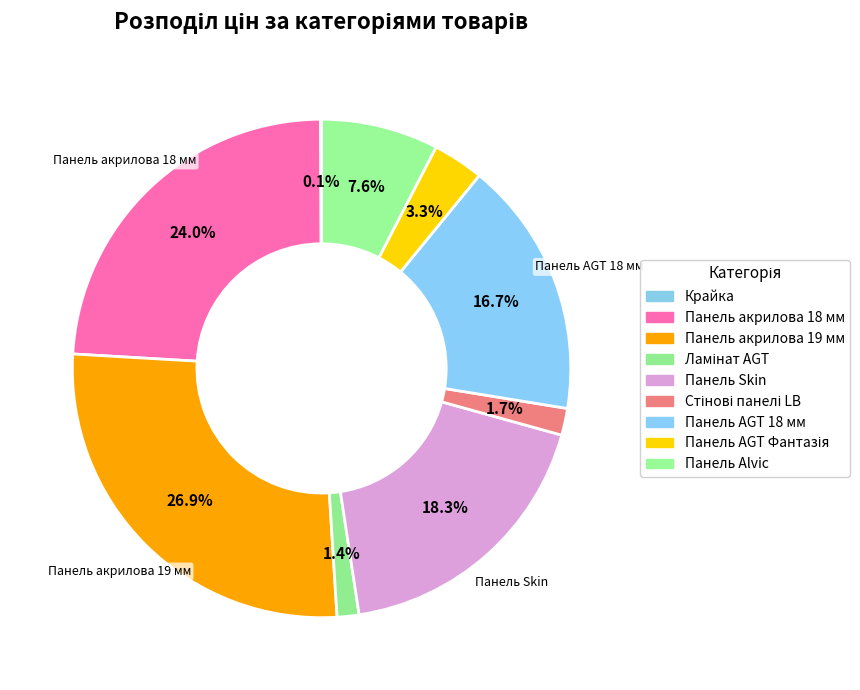

Is it true that Ламінат AGT is 1% of the pie?

True